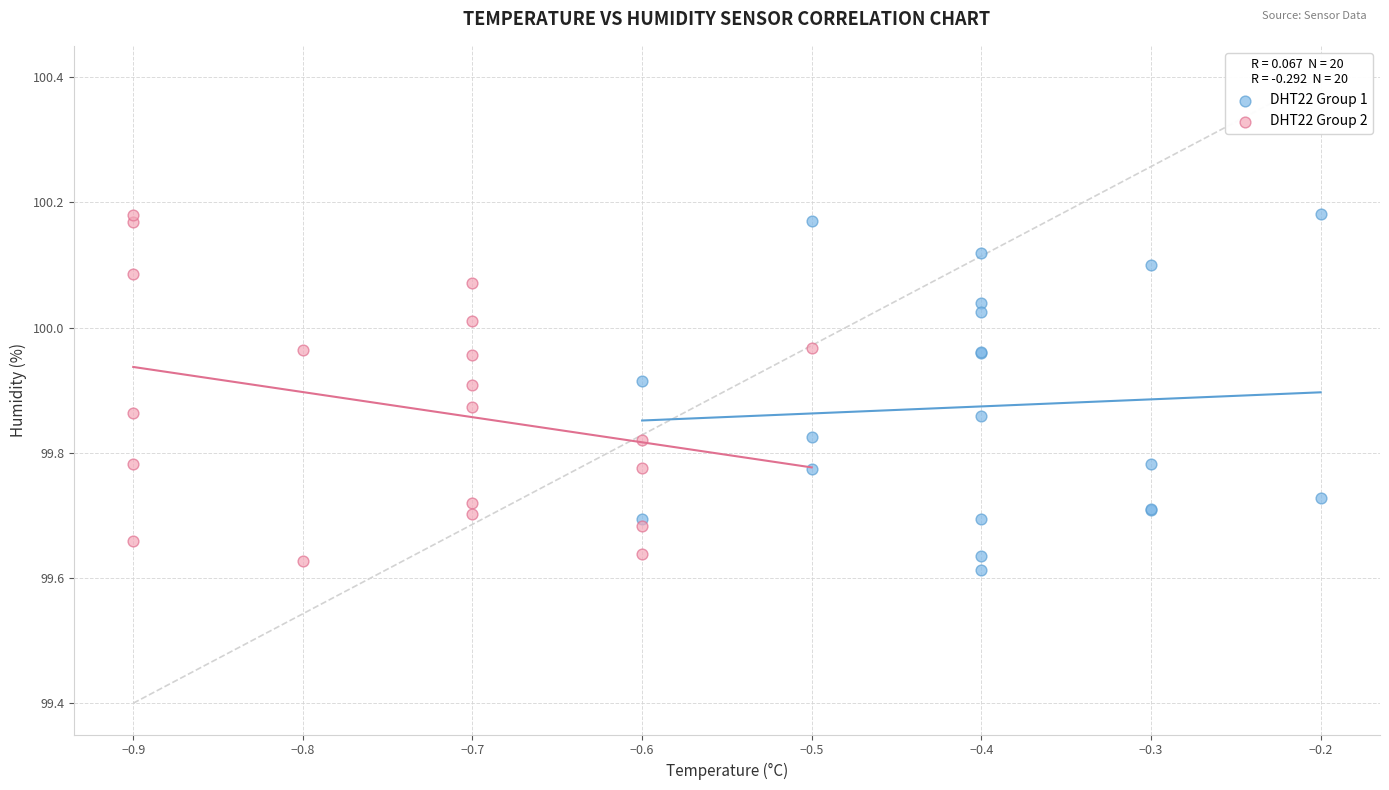

Which series contains the lowest Y value?

DHT22 Group 1